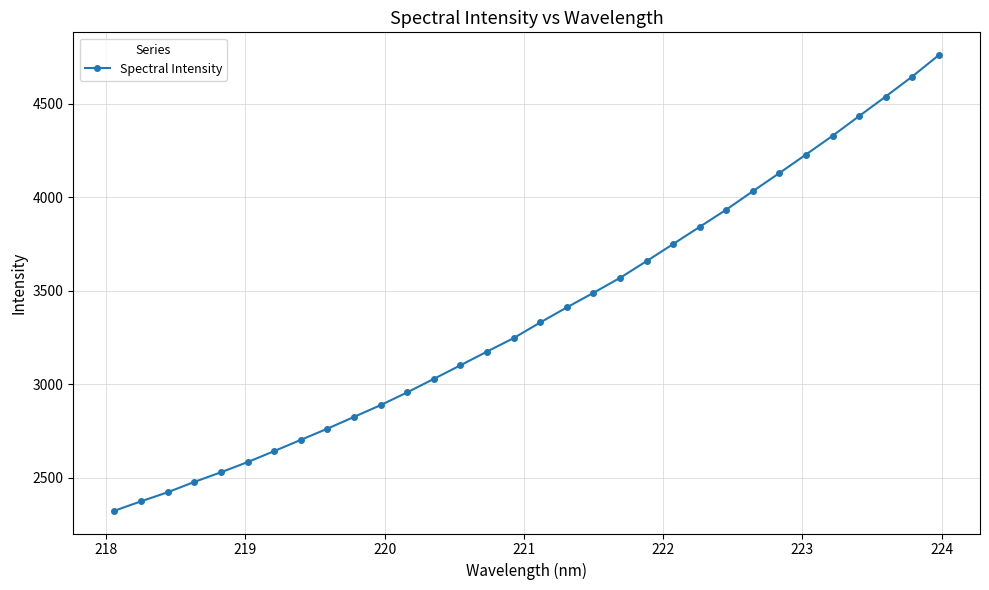

What is the smallest value displayed?

2324.4